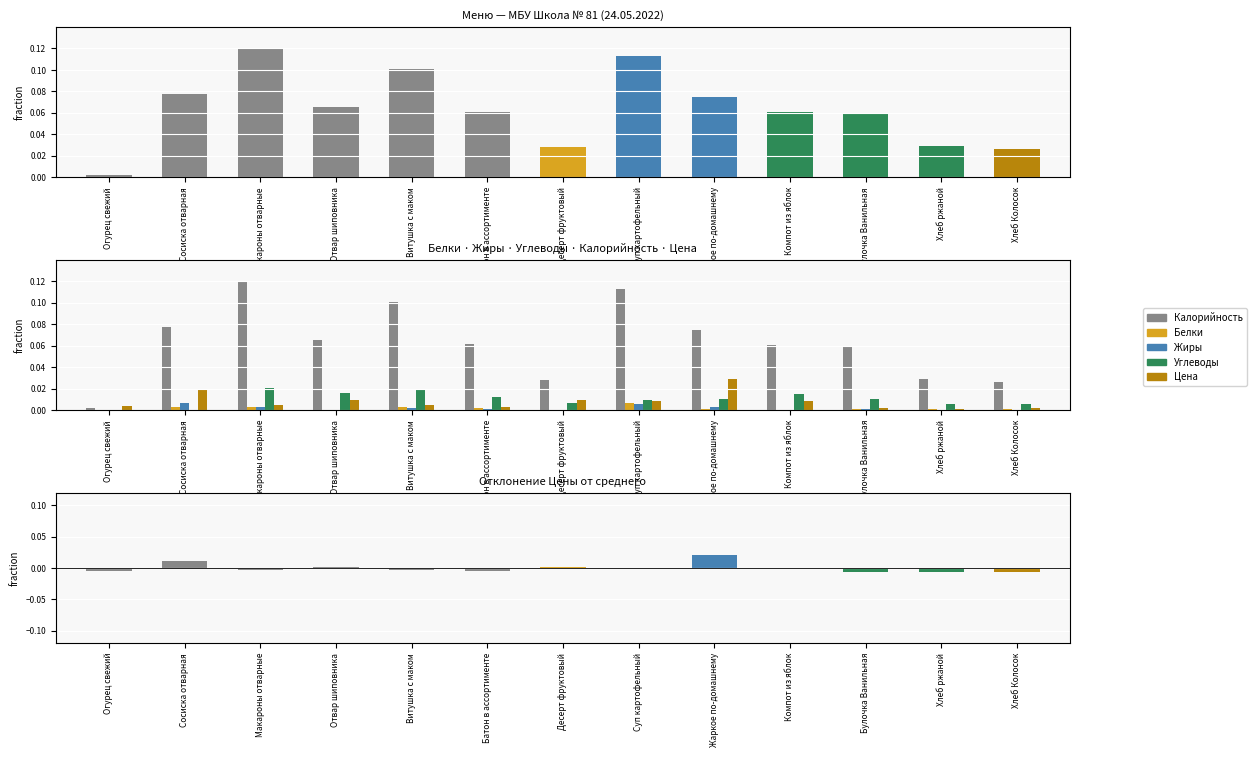

At which label is Белки closest to 0?

Компот из яблок